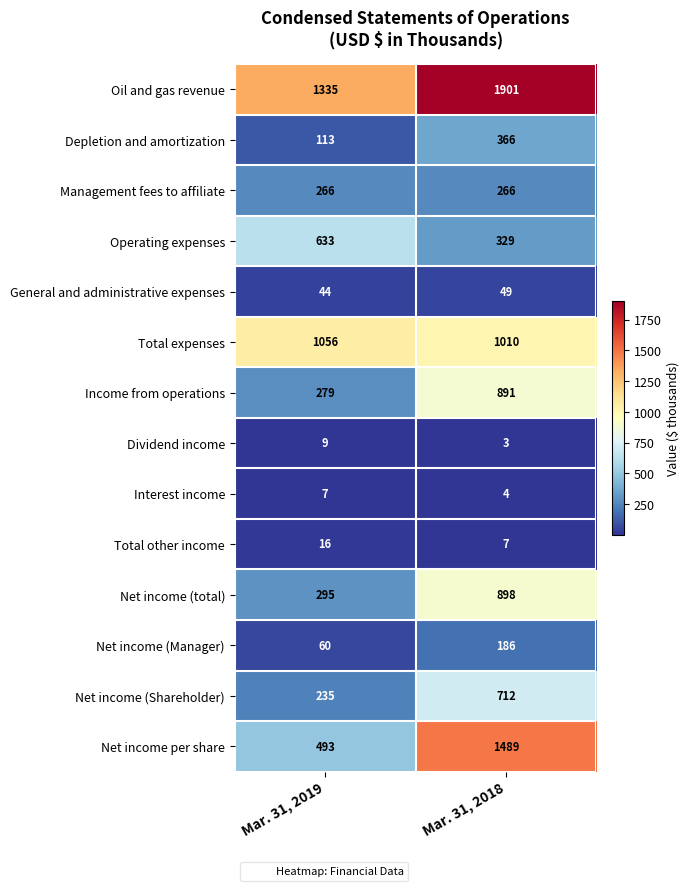

Reading left to right, extract all data points from this chart.

Oil and gas revenue: Mar. 31, 2019=1335	Mar. 31, 2018=1901
Depletion and amortization: Mar. 31, 2019=113	Mar. 31, 2018=366
Management fees to affiliate: Mar. 31, 2019=266	Mar. 31, 2018=266
Operating expenses: Mar. 31, 2019=633	Mar. 31, 2018=329
General and administrative expenses: Mar. 31, 2019=44	Mar. 31, 2018=49
Total expenses: Mar. 31, 2019=1056	Mar. 31, 2018=1010
Income from operations: Mar. 31, 2019=279	Mar. 31, 2018=891
Dividend income: Mar. 31, 2019=9	Mar. 31, 2018=3
Interest income: Mar. 31, 2019=7	Mar. 31, 2018=4
Total other income: Mar. 31, 2019=16	Mar. 31, 2018=7
Net income (total): Mar. 31, 2019=295	Mar. 31, 2018=898
Net income (Manager): Mar. 31, 2019=60	Mar. 31, 2018=186
Net income (Shareholder): Mar. 31, 2019=235	Mar. 31, 2018=712
Net income per share: Mar. 31, 2019=493	Mar. 31, 2018=1489